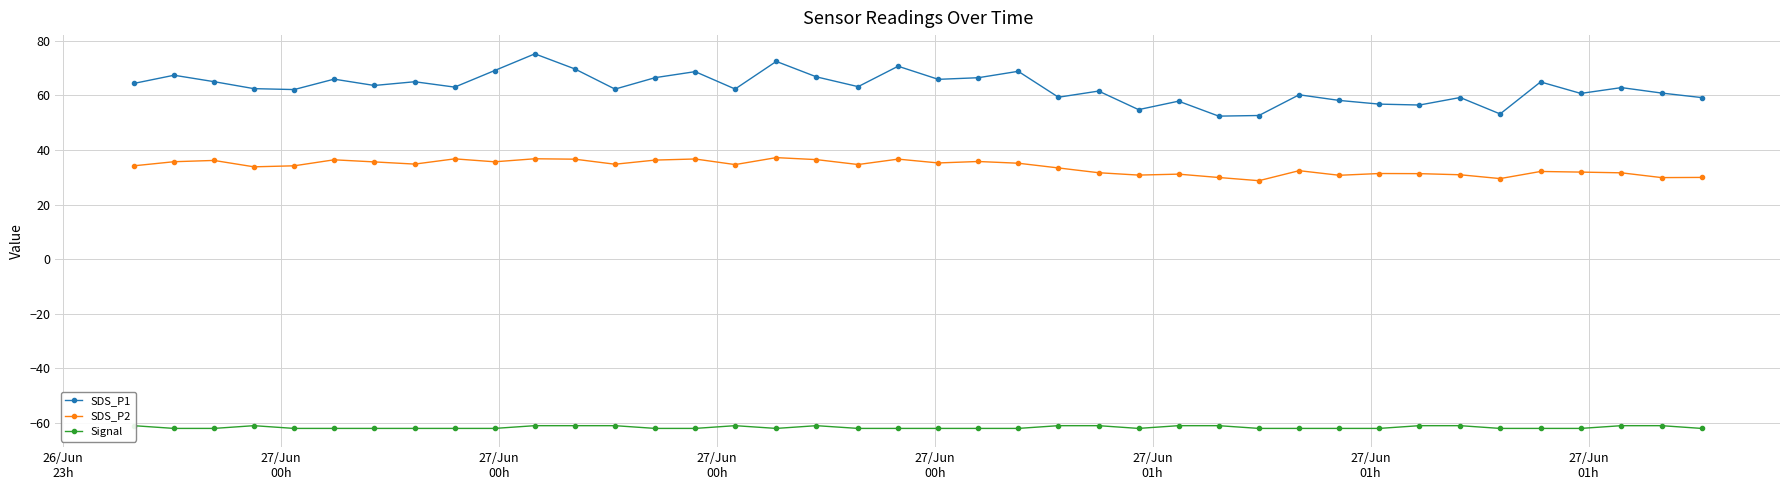

What are all the series names shown in the legend?

SDS_P1, SDS_P2, Signal